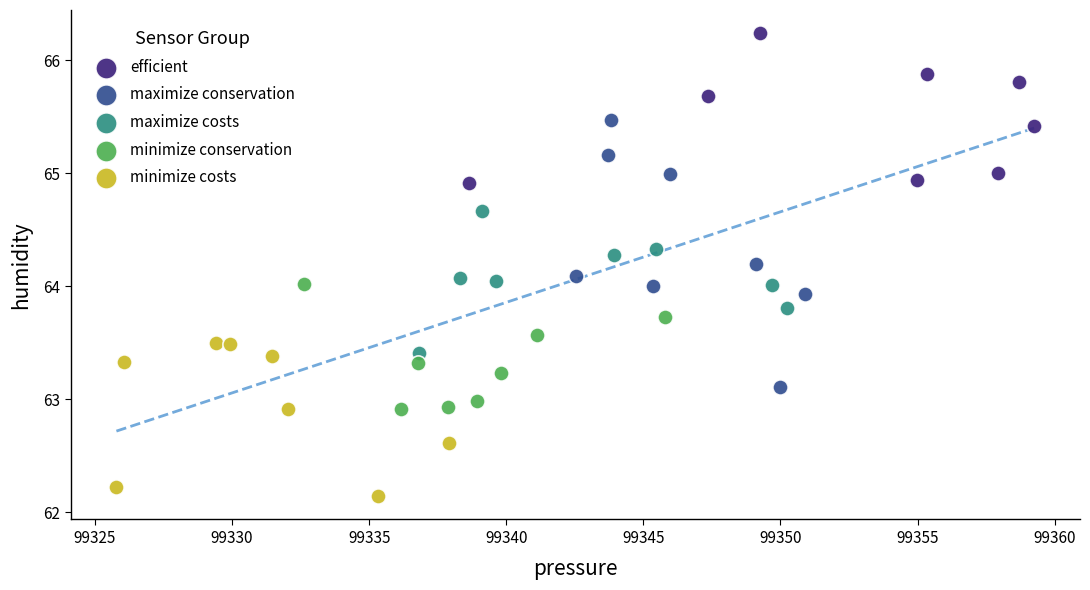

Which series contains the lowest Y value?

minimize costs